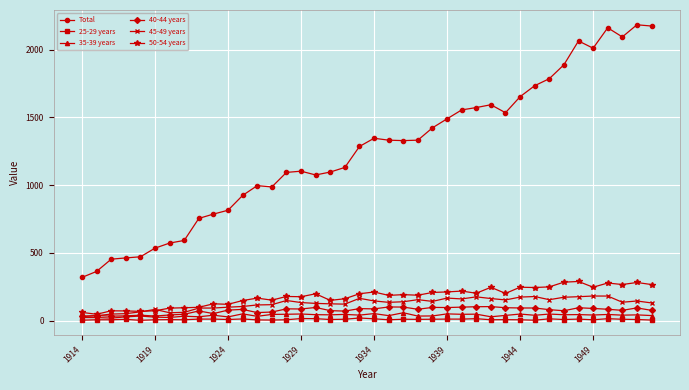

How many lines are shown in the chart?

6